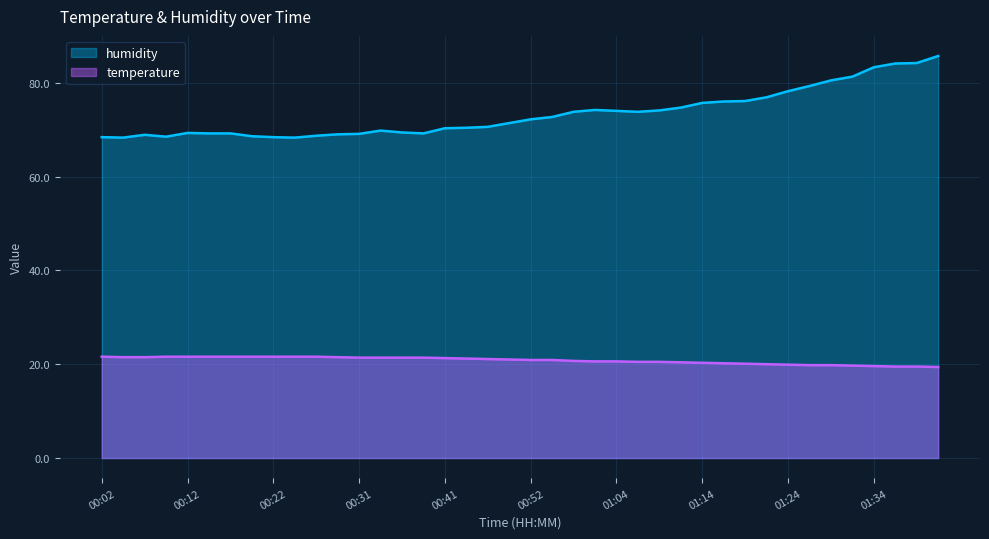

The value of temperature at 00:07 is 21.5. True or false?

True